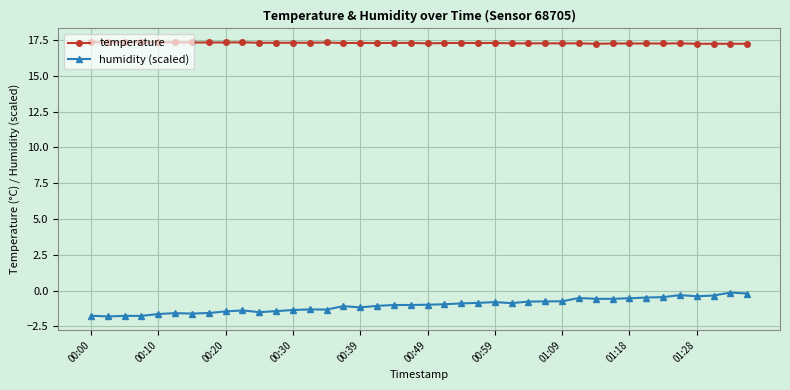

What is the sum of all temperature values?

692.1